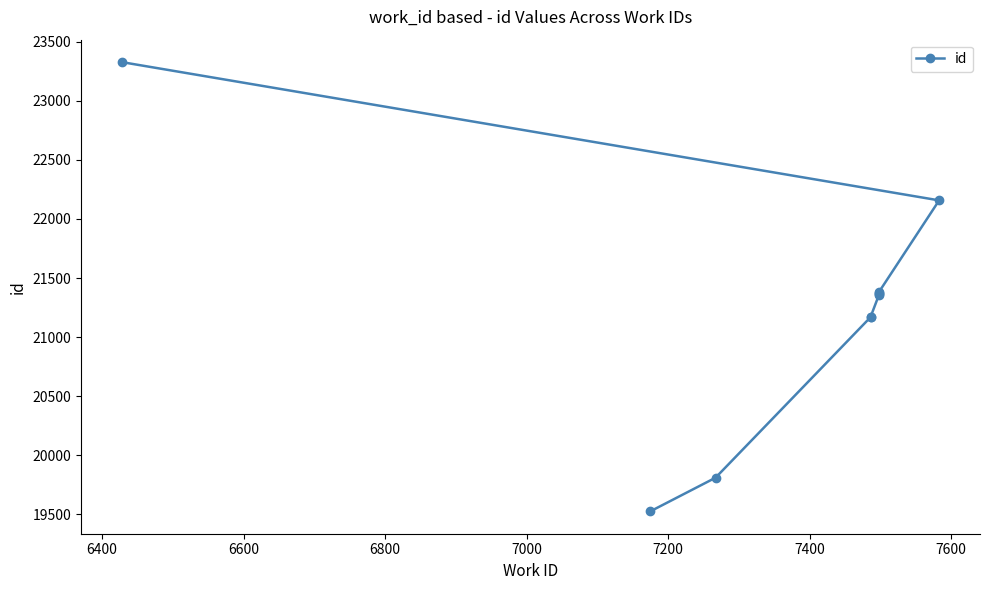

What is the average value?

21264